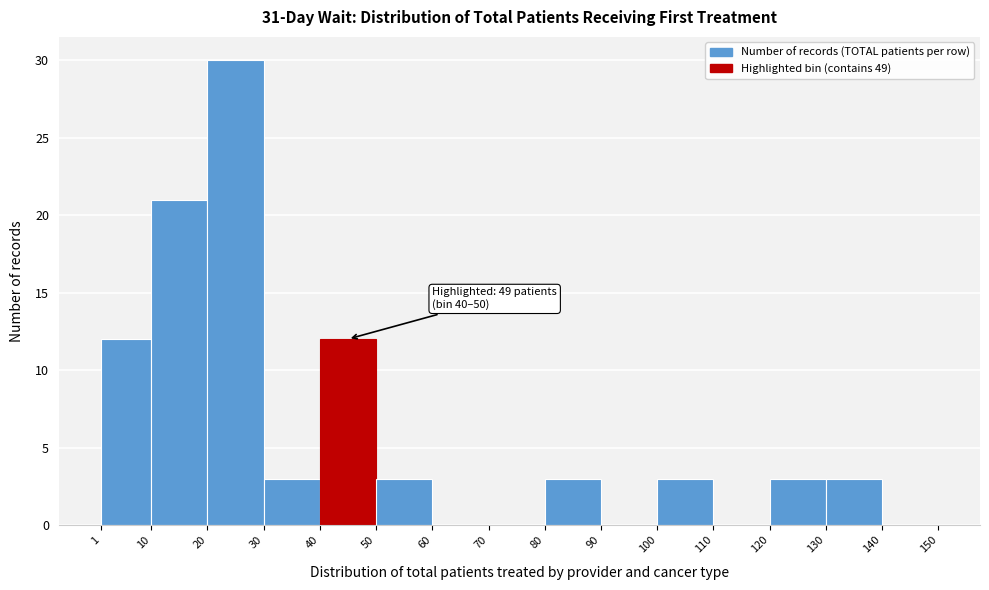

Which range on the x-axis has the tallest bar?

20 to 30